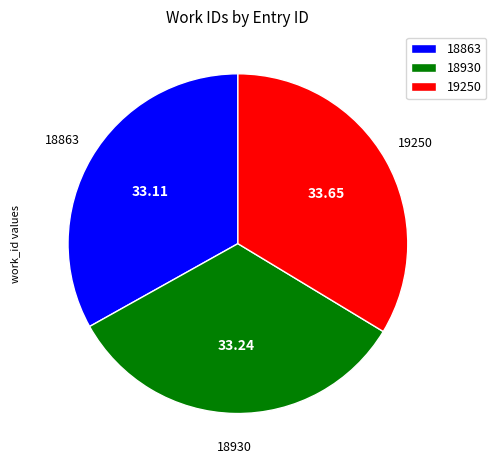

Is there a majority slice in this chart?

No